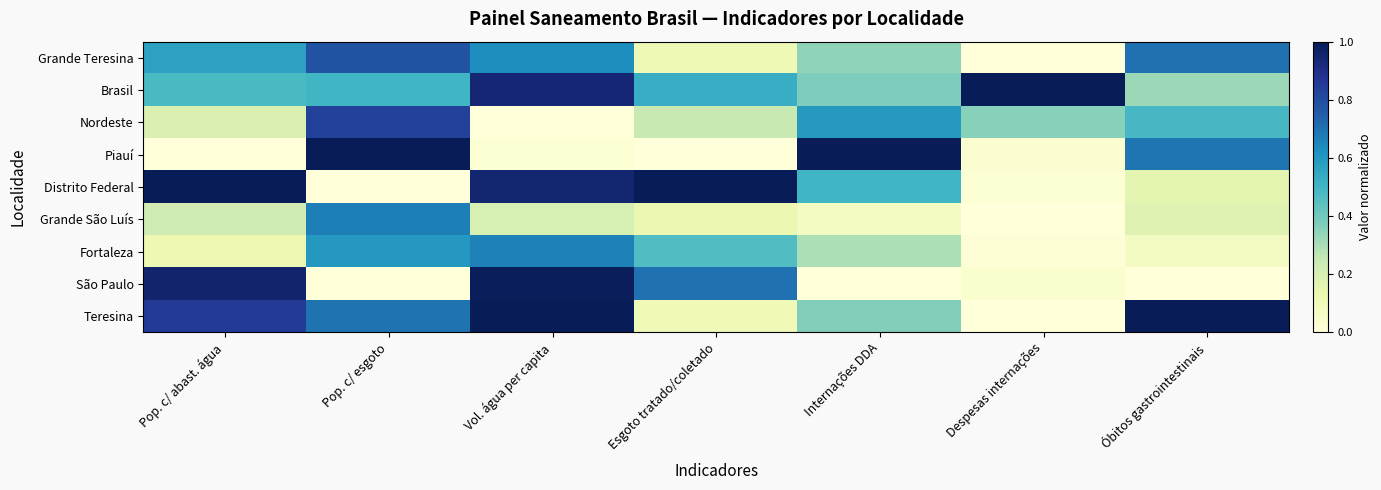

Which series has the largest total across all categories?

Brasil